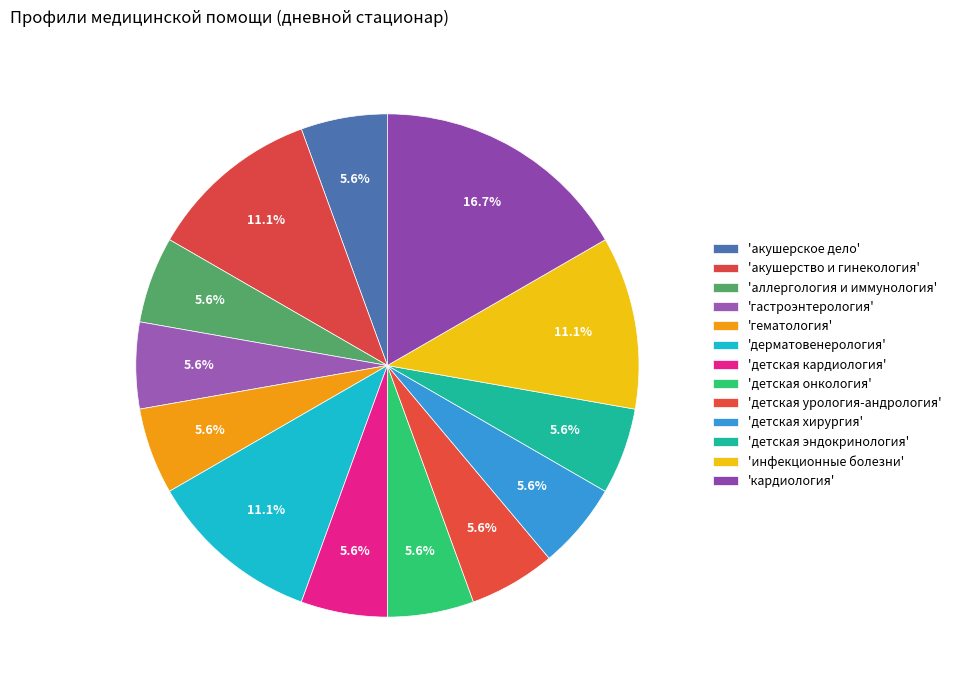

What is the largest slice in the pie chart?

кардиология